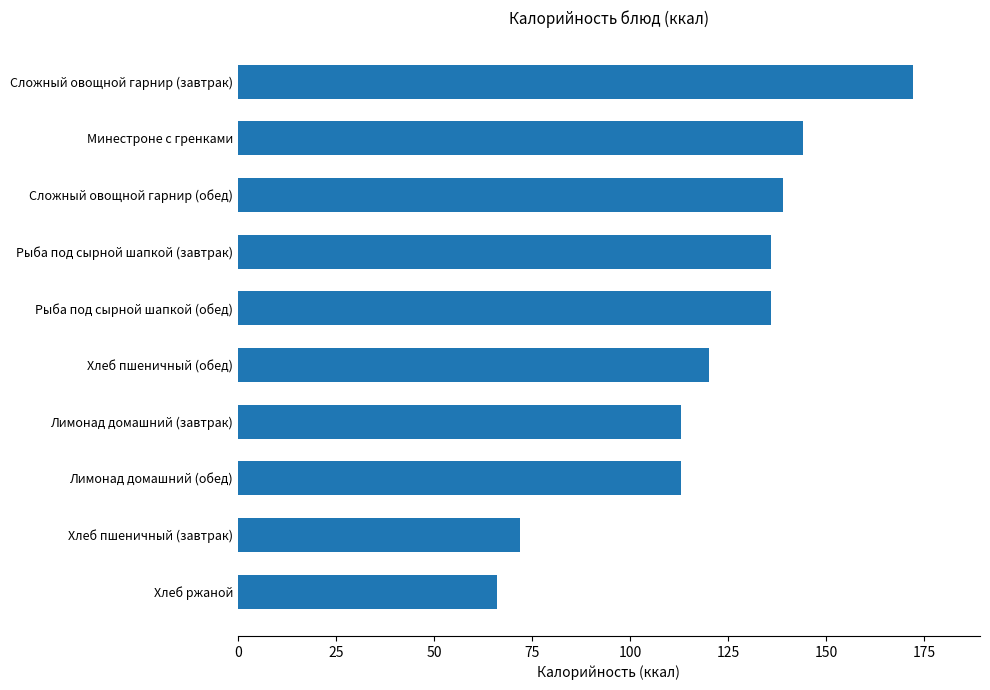

What is the average value?

121